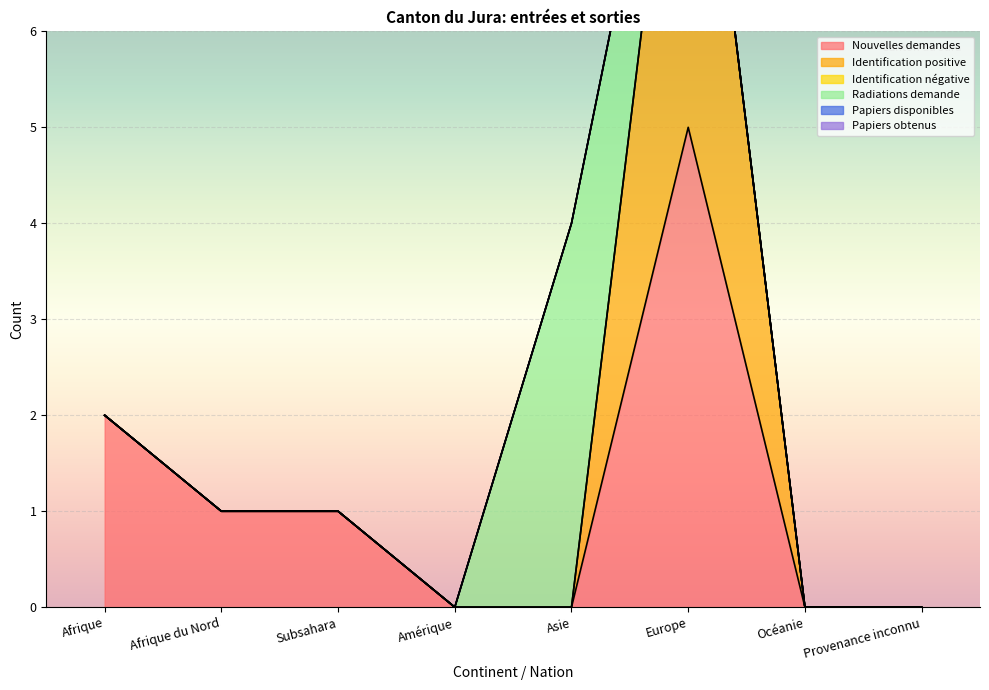

At which category does Identification positive reach its first local peak?

Europe